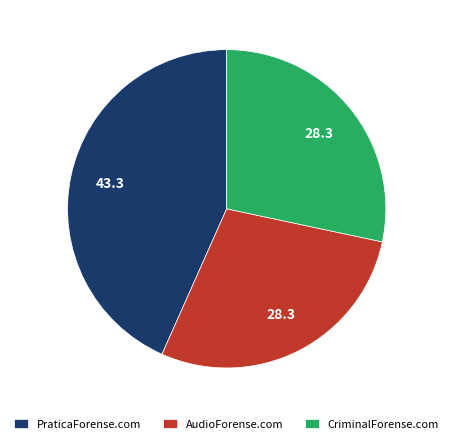

Combined, do CriminalForense.com and AudioForense.com account for over 50%?

Yes